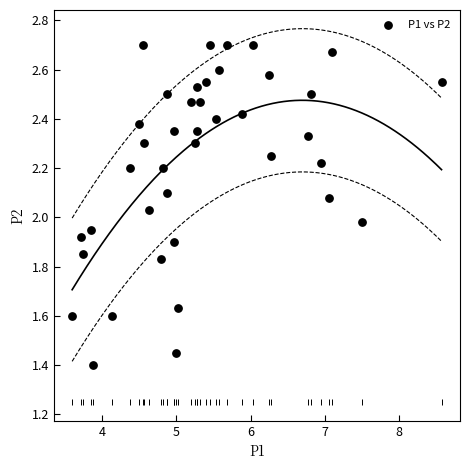

What is the range of Y values (max minus min)?

1.3